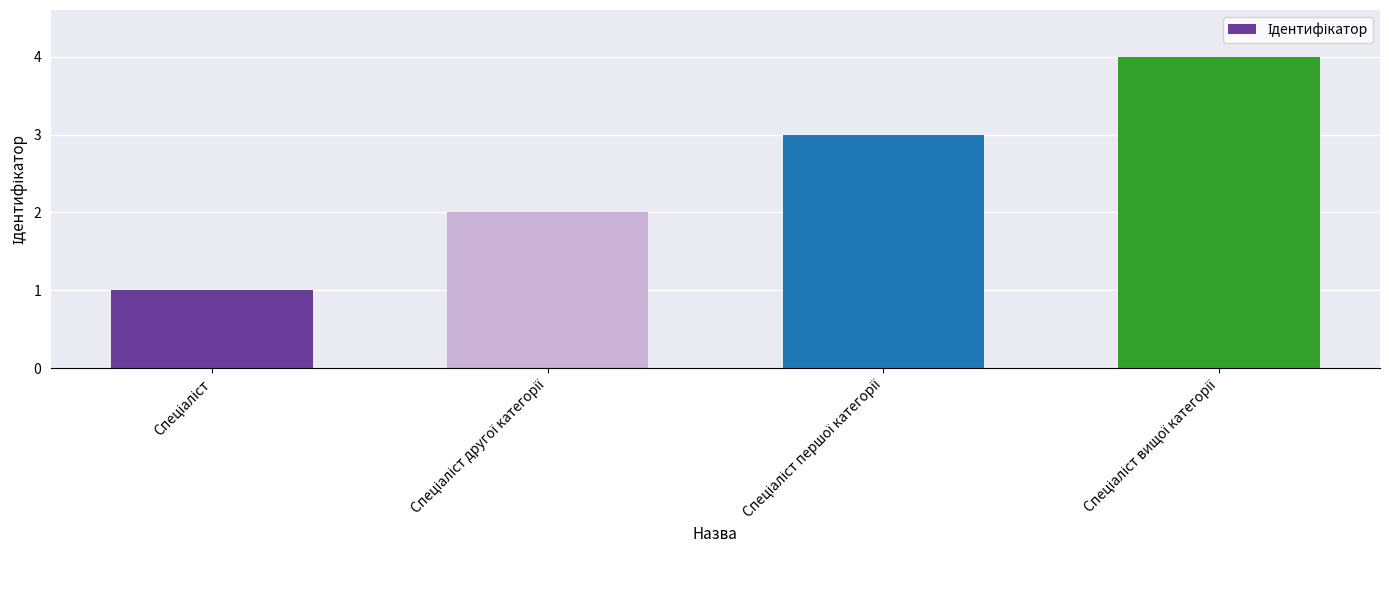

What is the maximum value shown in the chart?

4